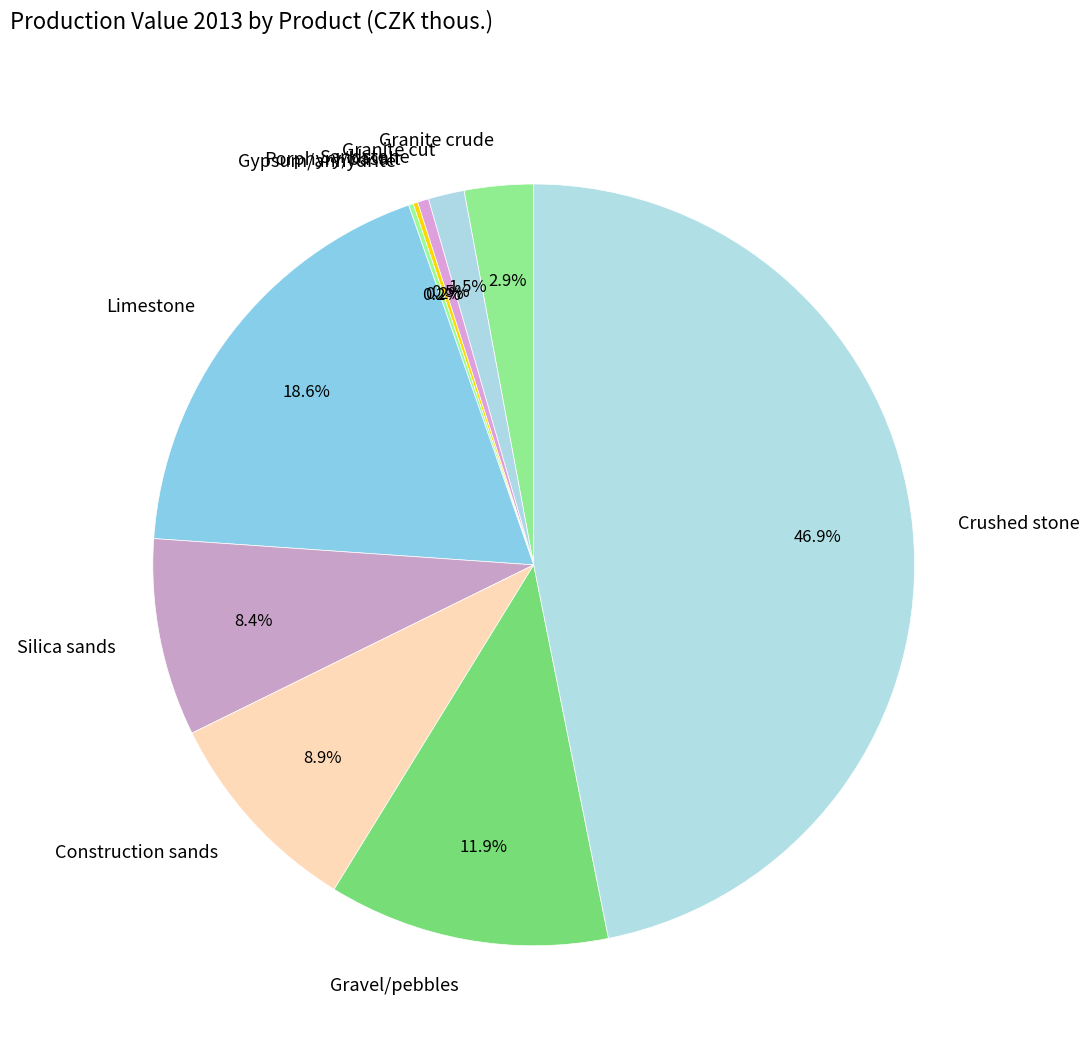

What is the ratio of the value at Granite crude to the value at Sandstone?

6.2